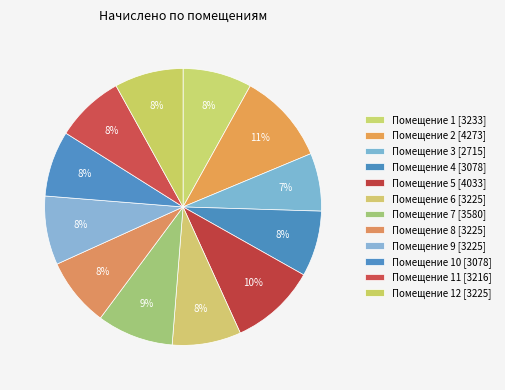

Count the number of slices in the pie.

12